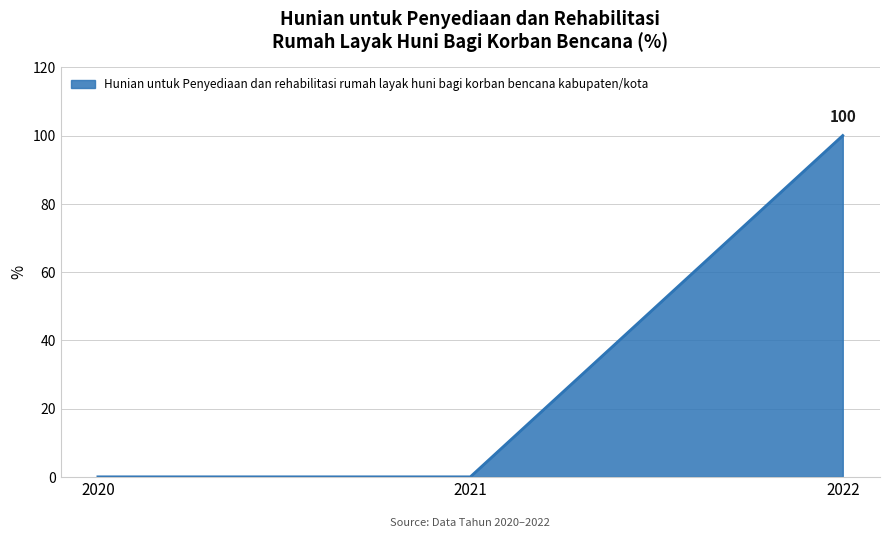

What is the sum of all values?

100